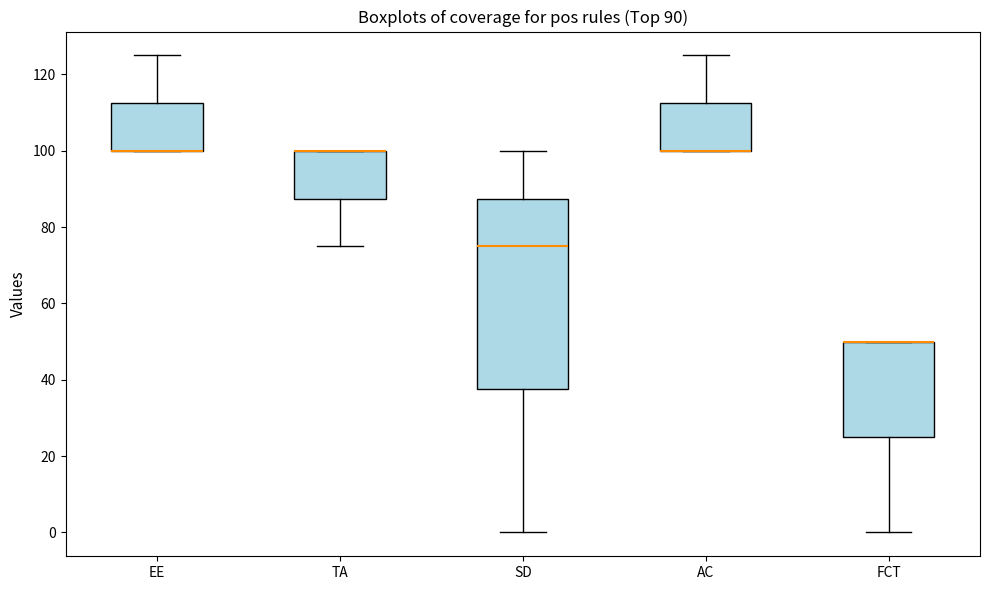

Comparing the boxes themselves (not the whiskers), which one is the tallest?

SD